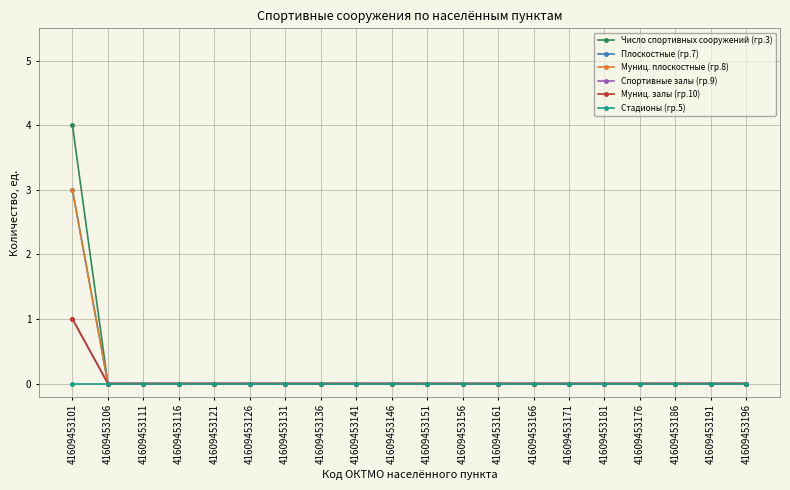

Reading left to right, list all the values displayed in this chart.

Число спортивных сооружений (гр.3): 4	0	0	0	0	0	0	0	0	0	0	0	0	0	0	0	0	0	0	0
Плоскостные (гр.7): 3	0	0	0	0	0	0	0	0	0	0	0	0	0	0	0	0	0	0	0
Муниц. плоскостные (гр.8): 3	0	0	0	0	0	0	0	0	0	0	0	0	0	0	0	0	0	0	0
Спортивные залы (гр.9): 1	0	0	0	0	0	0	0	0	0	0	0	0	0	0	0	0	0	0	0
Муниц. залы (гр.10): 1	0	0	0	0	0	0	0	0	0	0	0	0	0	0	0	0	0	0	0
Стадионы (гр.5): 0	0	0	0	0	0	0	0	0	0	0	0	0	0	0	0	0	0	0	0